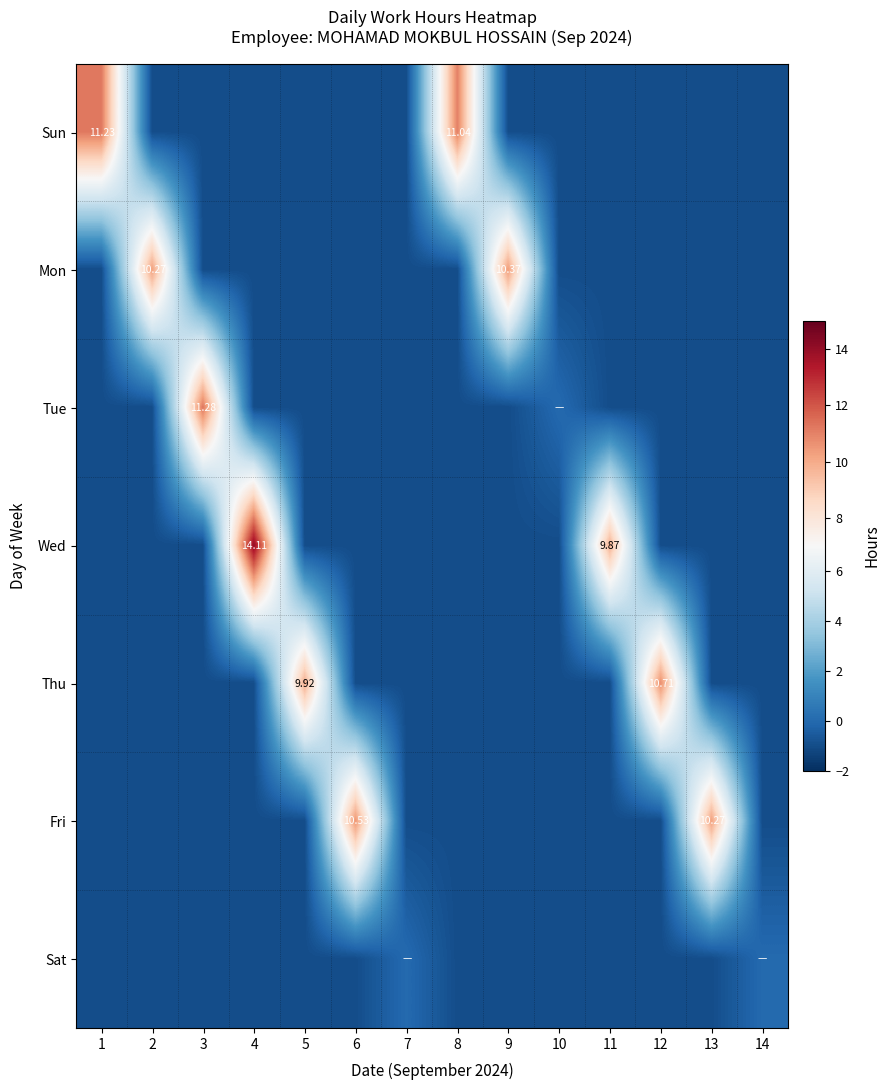

Read the Sun value at 7.

-1.0